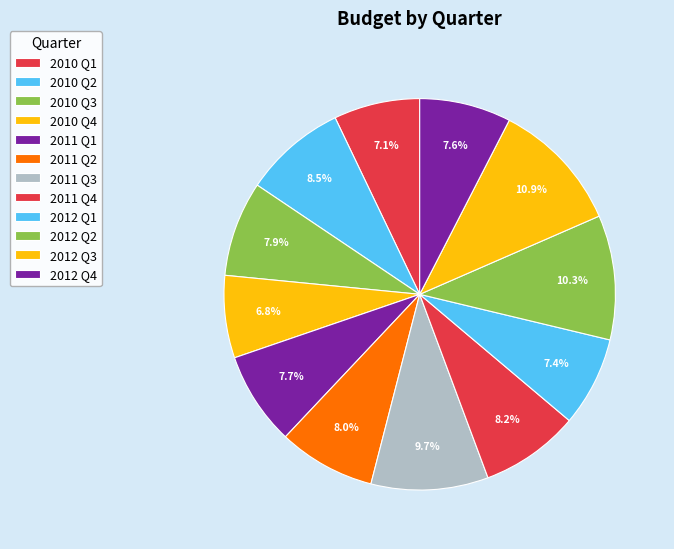

How many segments does this pie chart have?

12